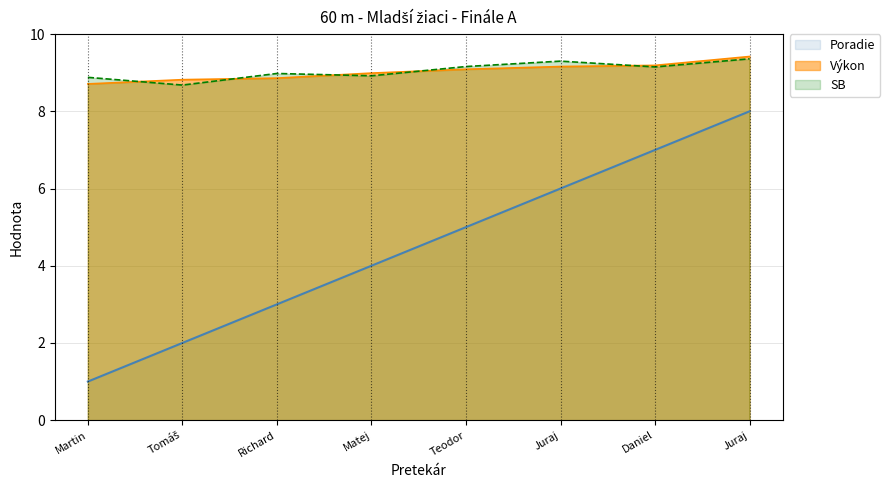

What is the average value of the SB series?

9.1